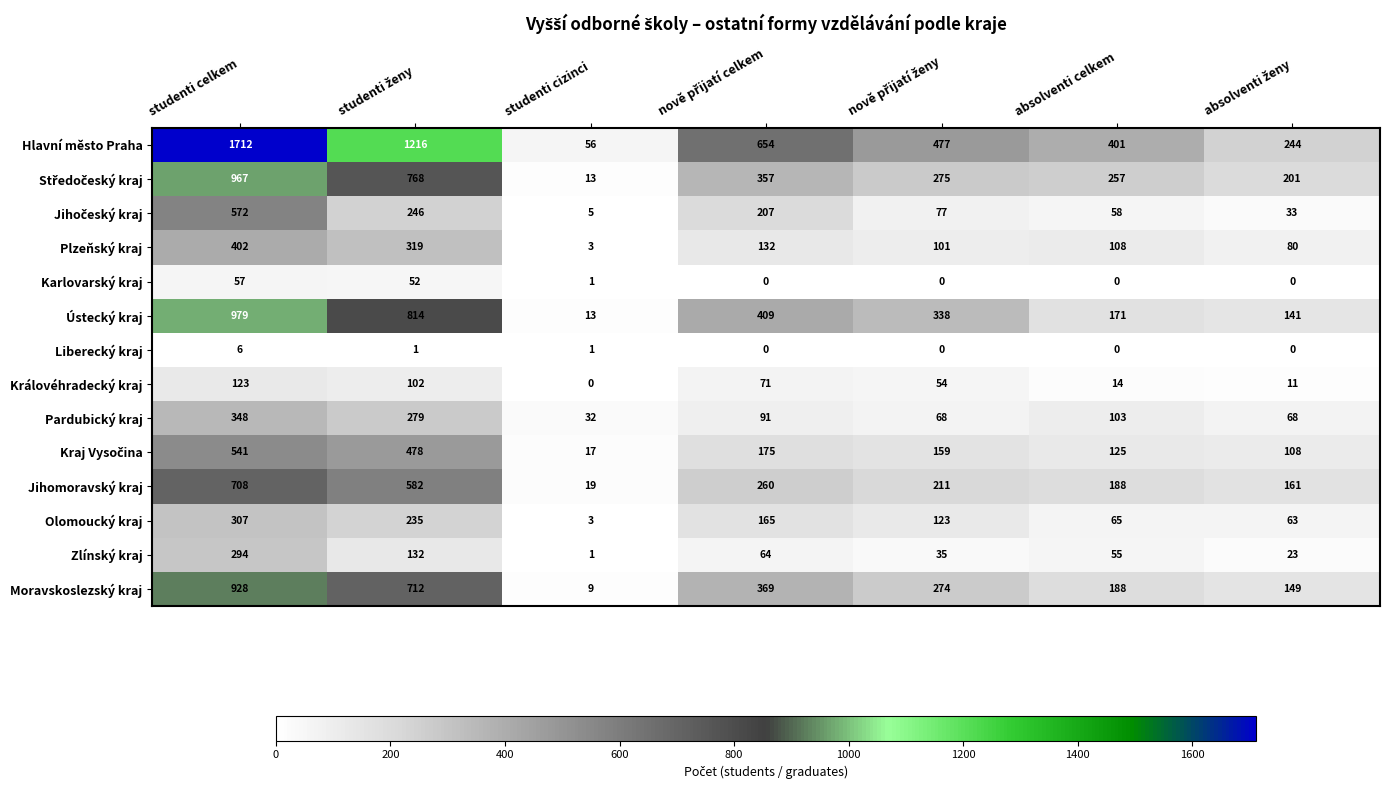

What is the total value across all series at studenti celkem?

7944